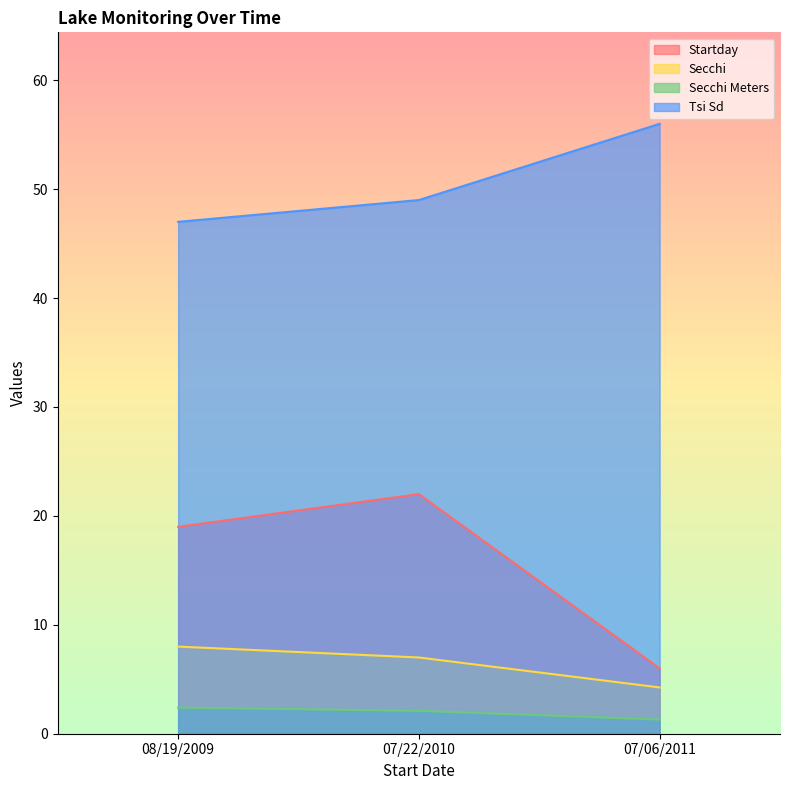

How many lines are shown in the chart?

4